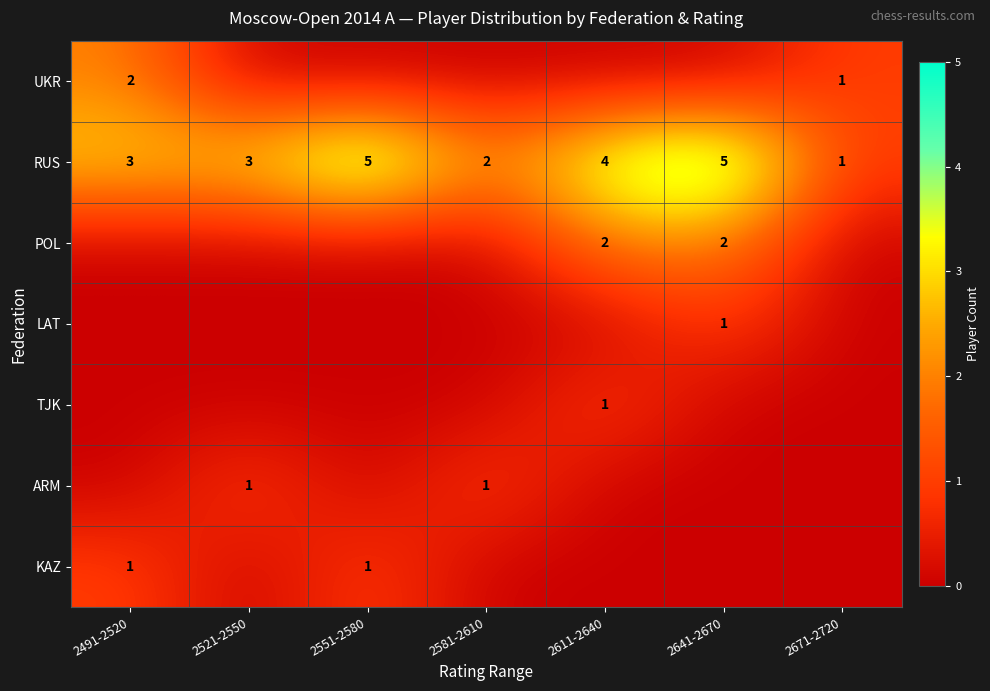

What is the difference between the RUS values at 2671-2720 and 2641-2670?

4